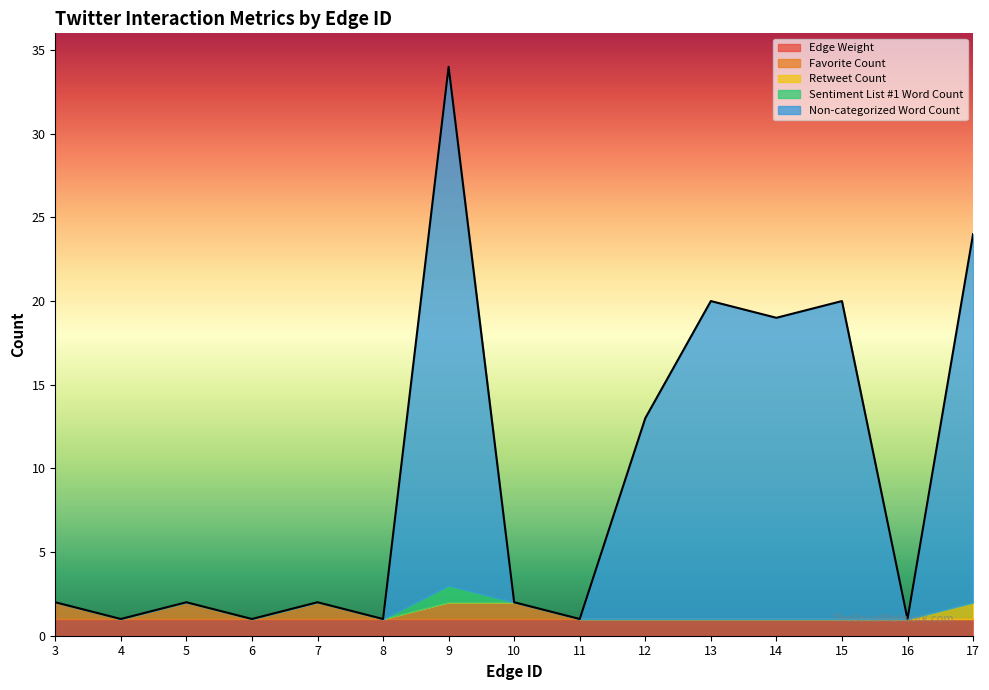

The Edge Weight series shows 1 at 7. True or false?

False